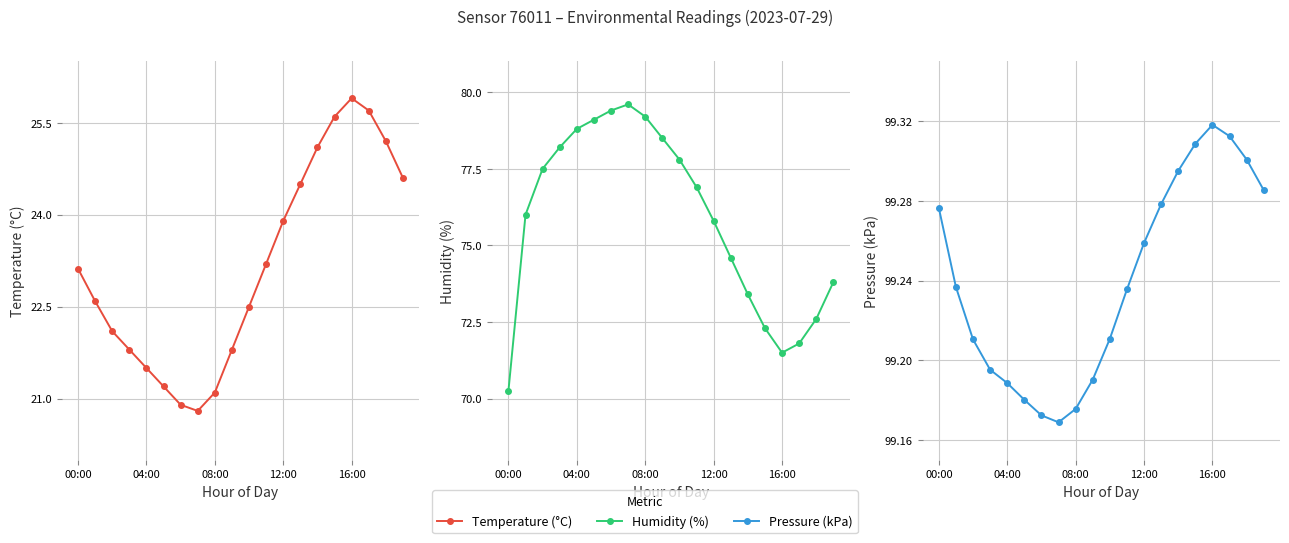

True or false: Pressure (kPa) has a value of 99.2 at 5.

True